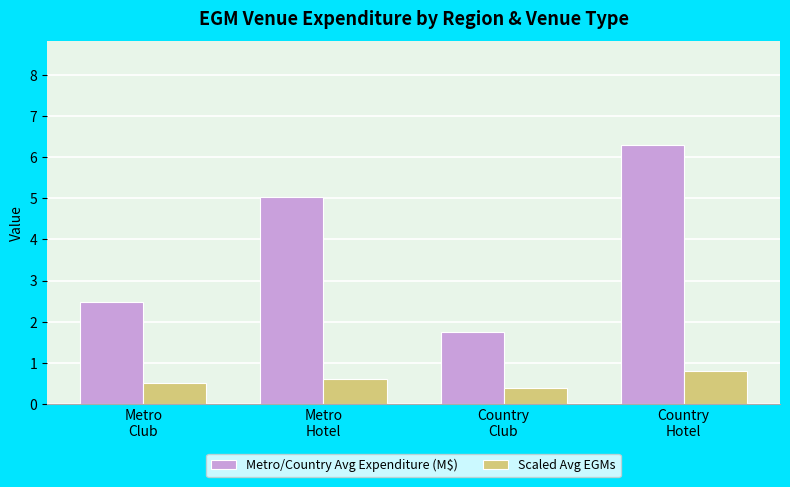

Are the bars grouped side by side (vs. stacked)?

Yes